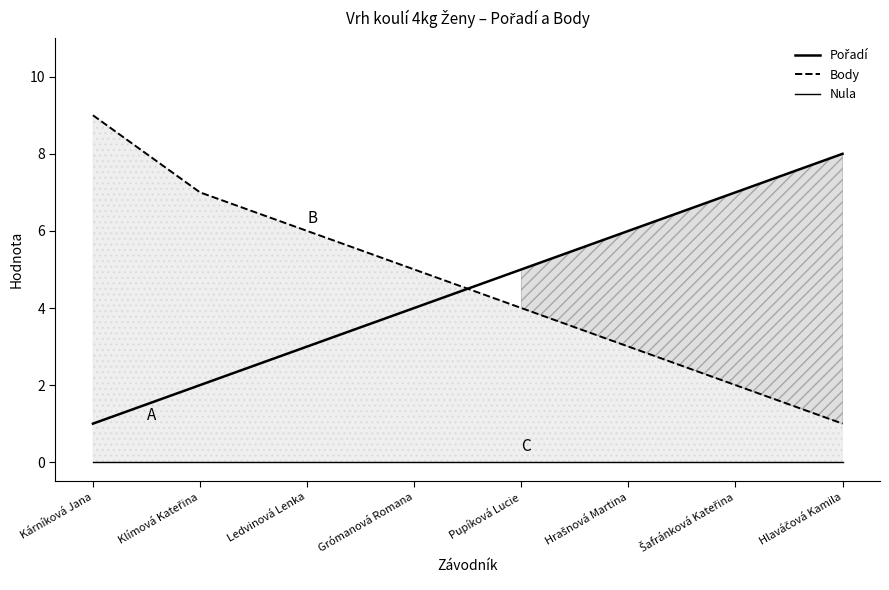

Which series changed the most between Grómanová Romana and Hlaváčová Kamila?

Pořadí